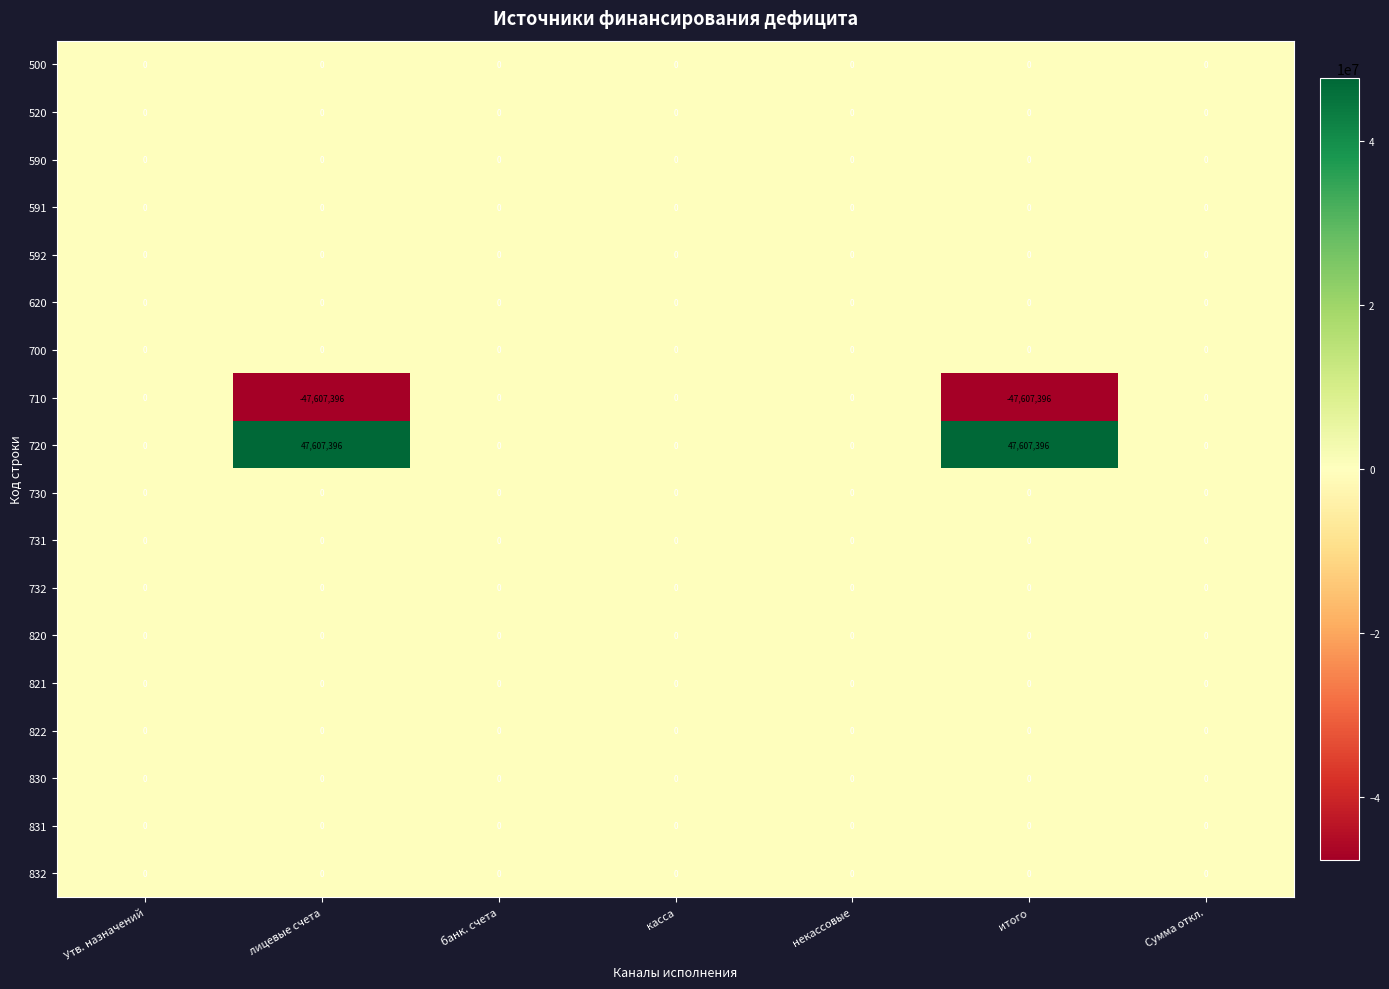

Which series has the largest total across all categories?

720